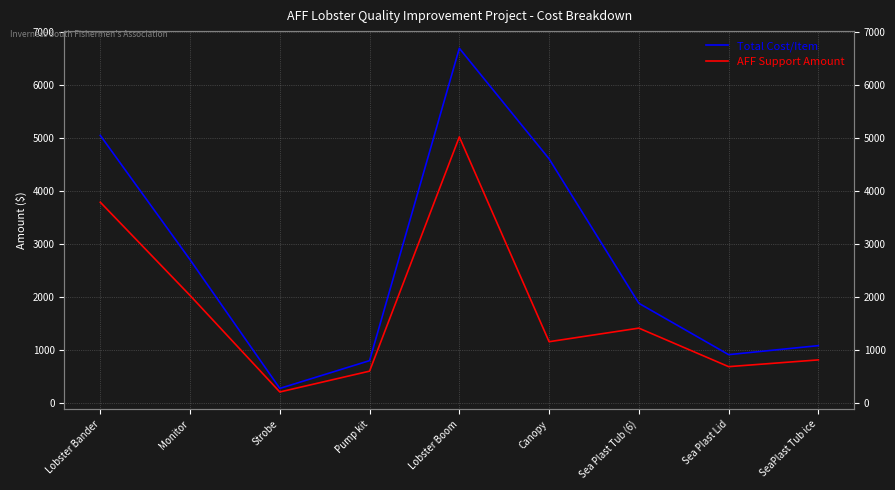

What is the value of the Total Cost/Item point at the 3rd from the left?

269.0